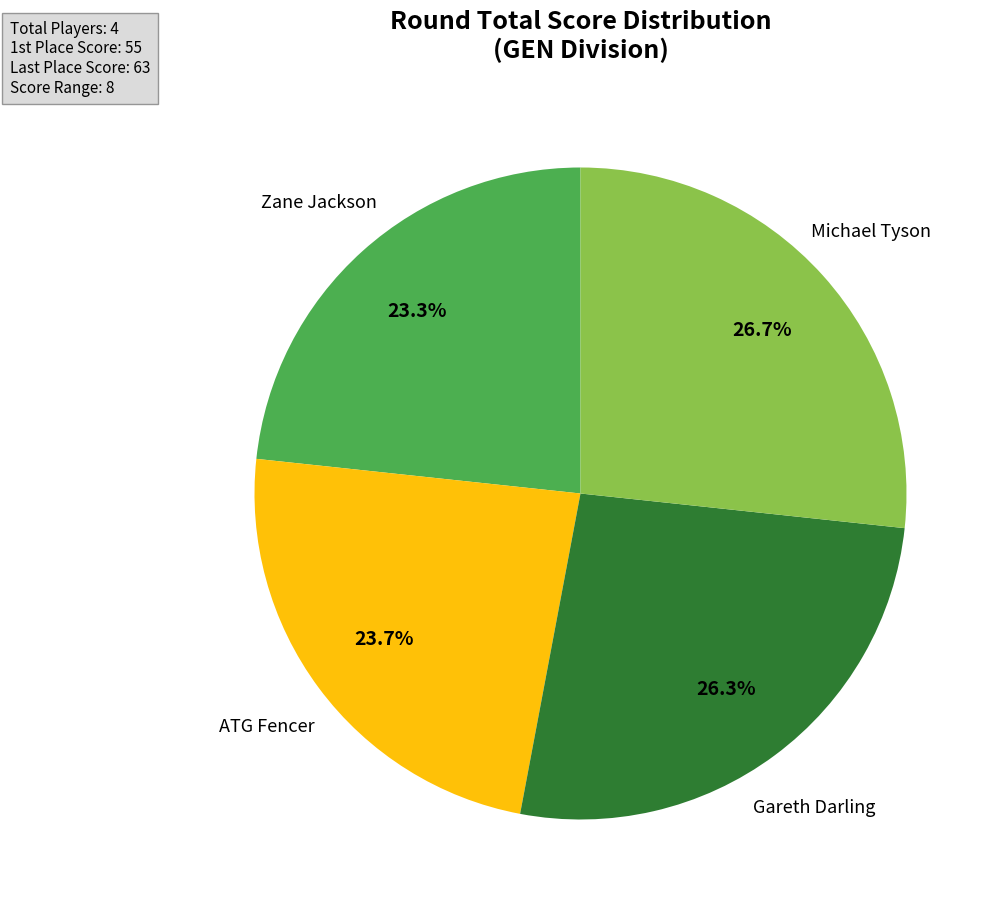

Is there a majority slice in this chart?

No